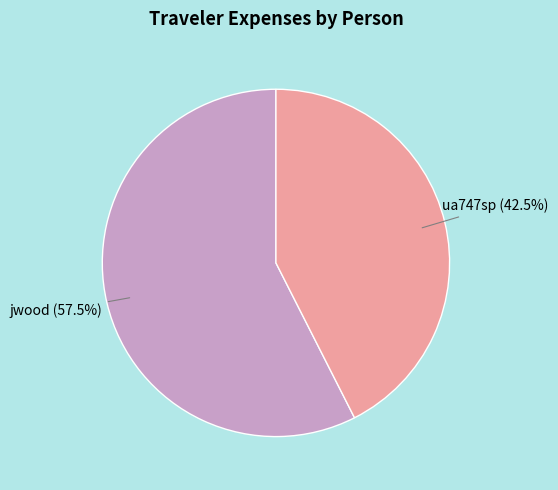

Is there a majority slice in this chart?

Yes